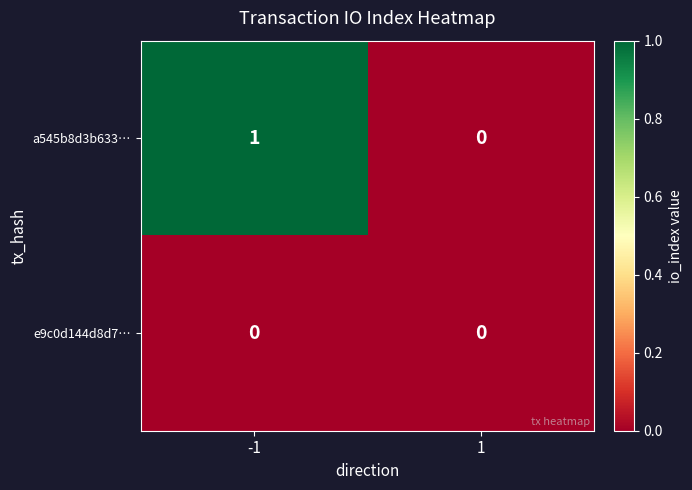

Which series has the largest total across all categories?

a545b8d3b633…